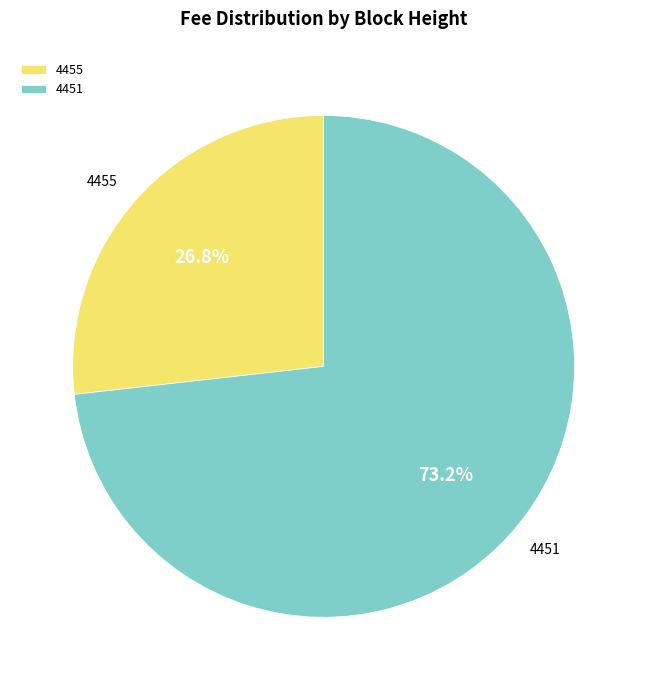

How many slices are in this pie chart?

2